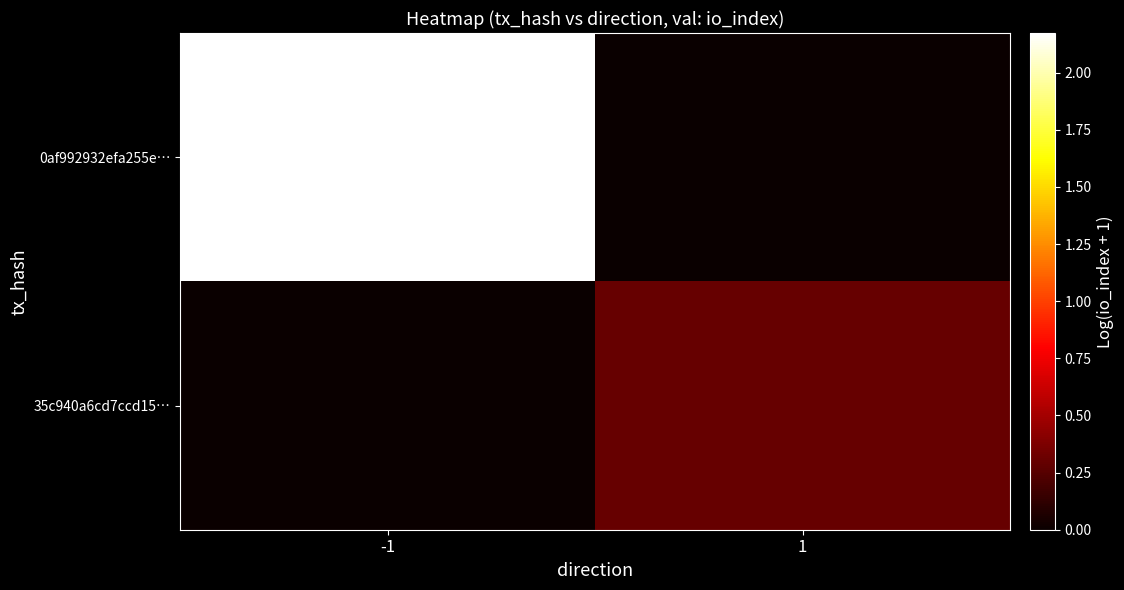

Between -1 and 1, which series saw the biggest shift?

0af992932efa255e…